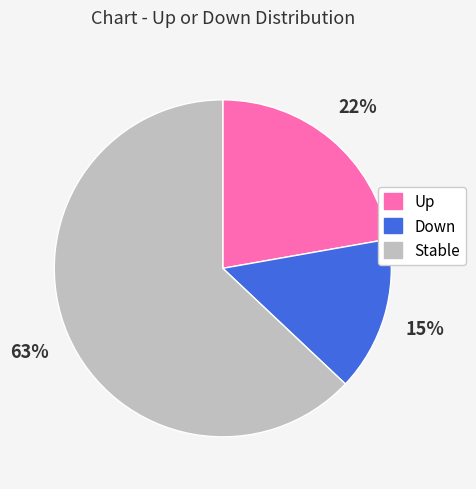

Count the number of slices in the pie.

3